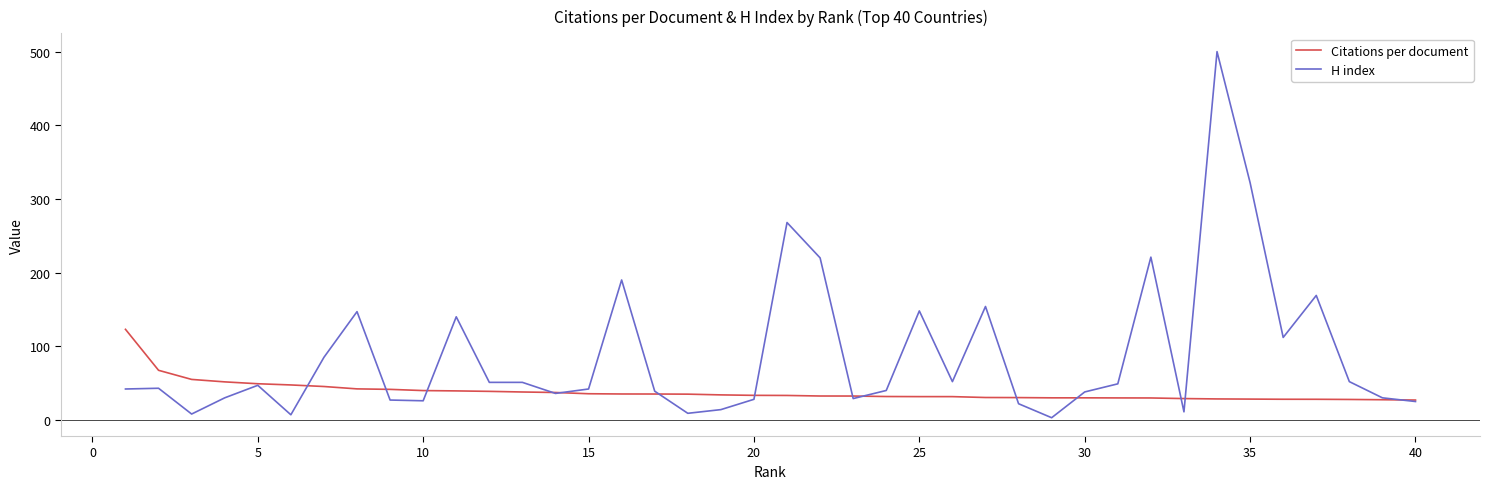

Which series has the widest spread of values?

H index